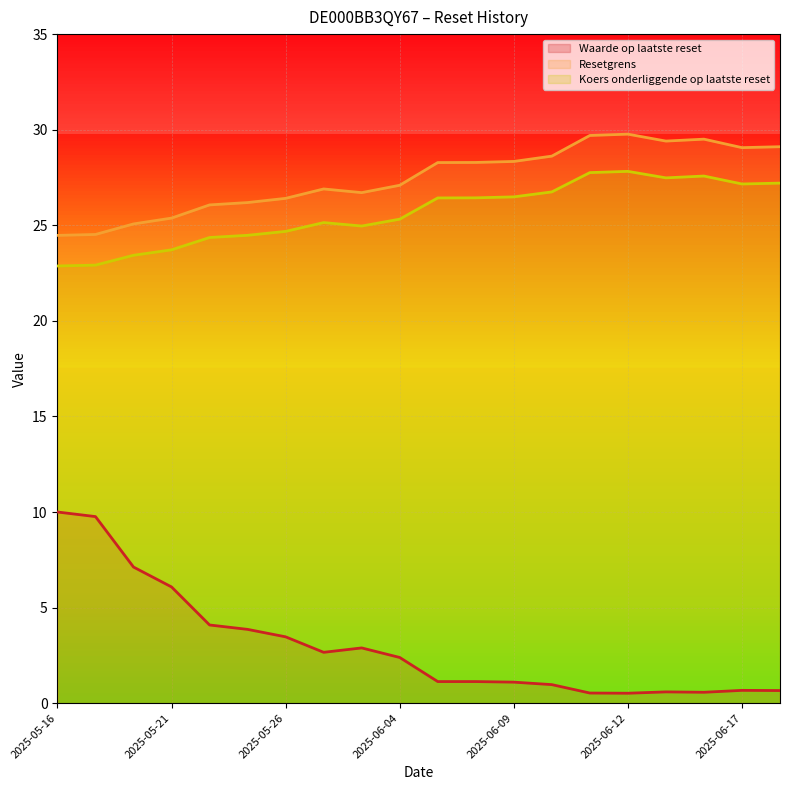

True or false: Resetgrens has a value of 26.9 at 2025-06-02.

True